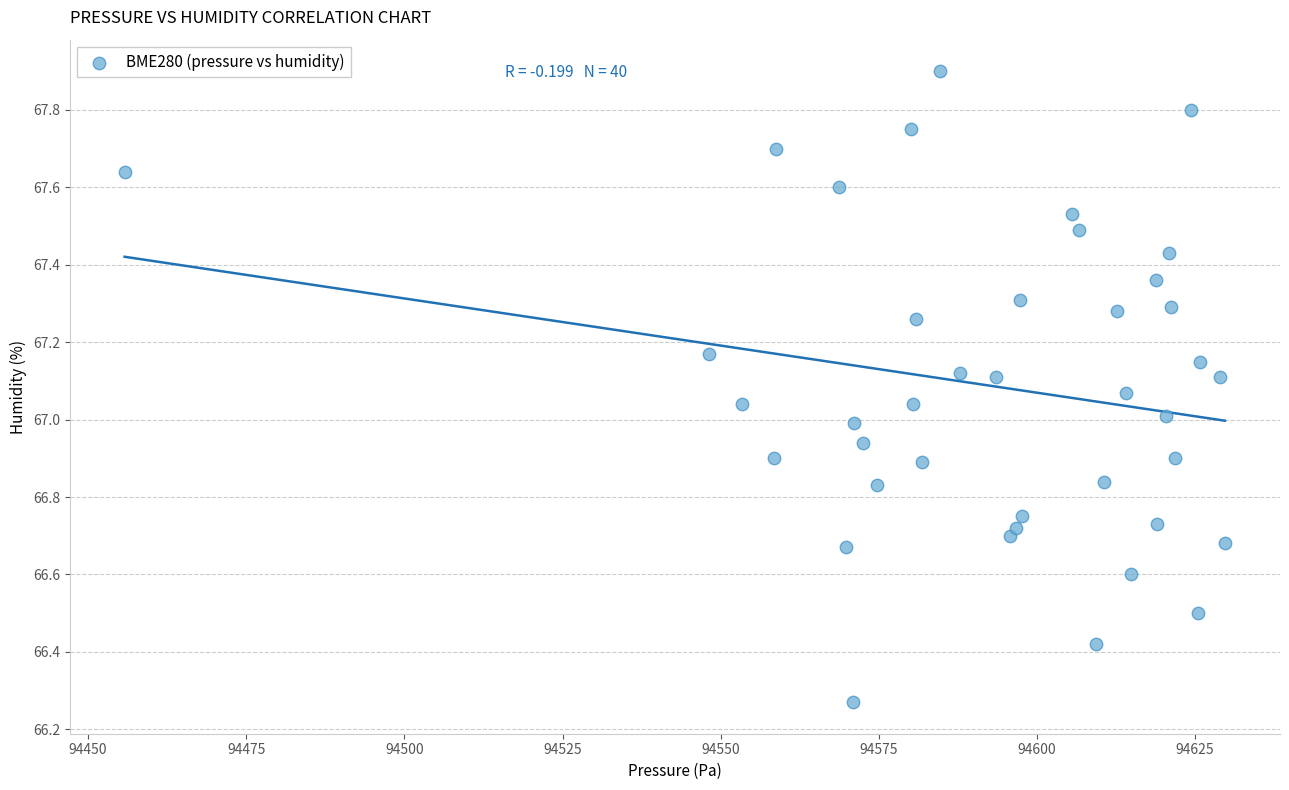

What is the range of Y values (max minus min)?

1.6